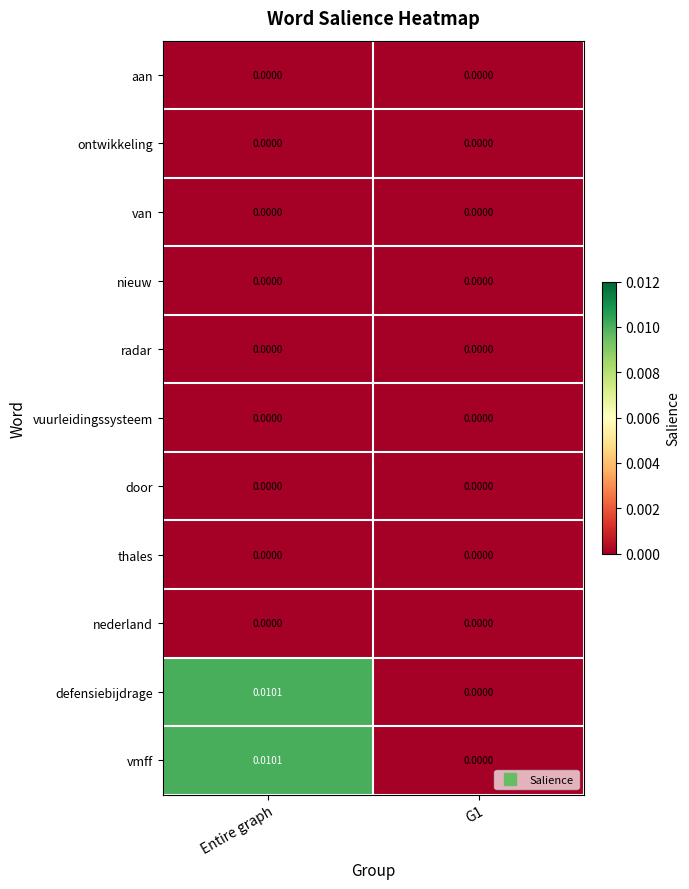

At which category is the sum across all series the highest?

Entire graph